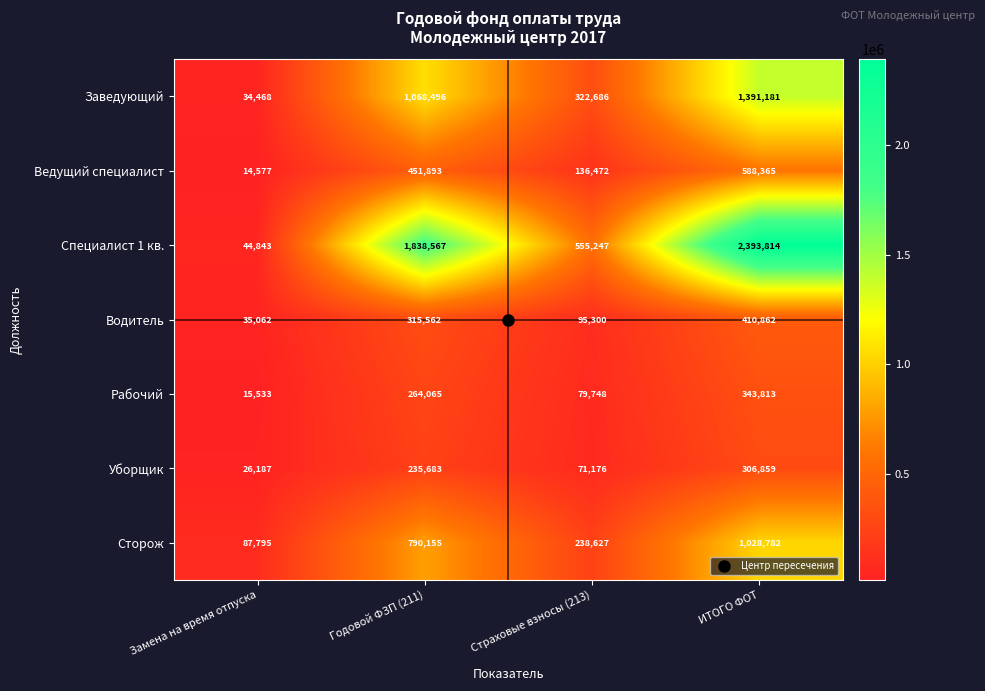

What is the minimum value shown in the chart?

14577